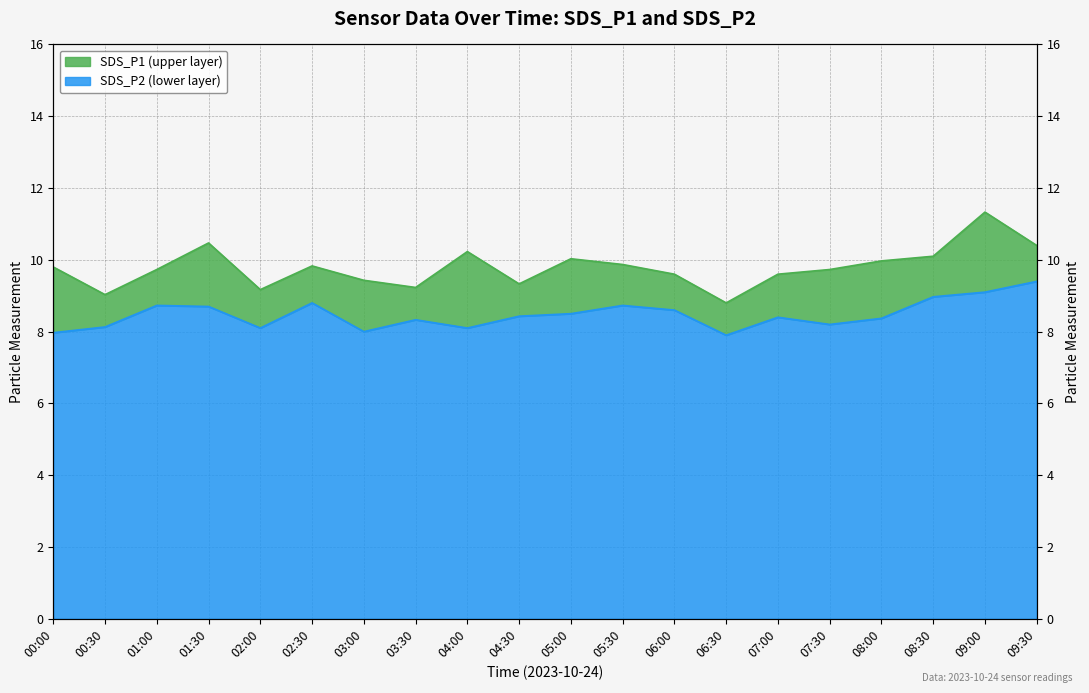

List the series in order of their peak value, highest first.

SDS_P1, SDS_P2